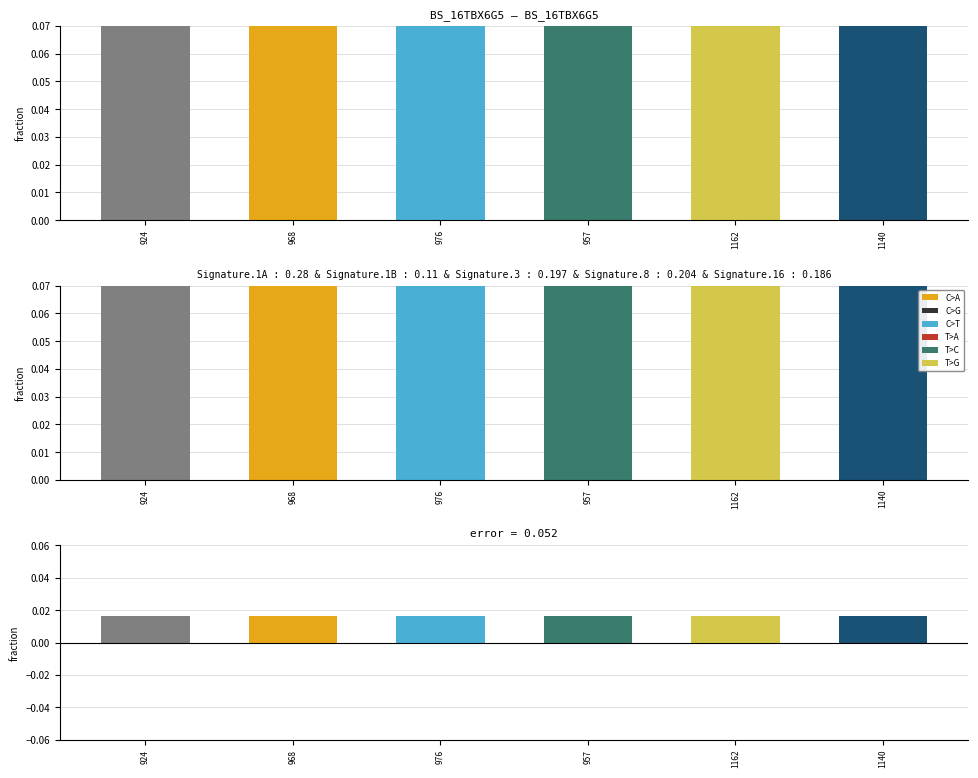

What is the difference between the highest and lowest values at 1140?

0.1